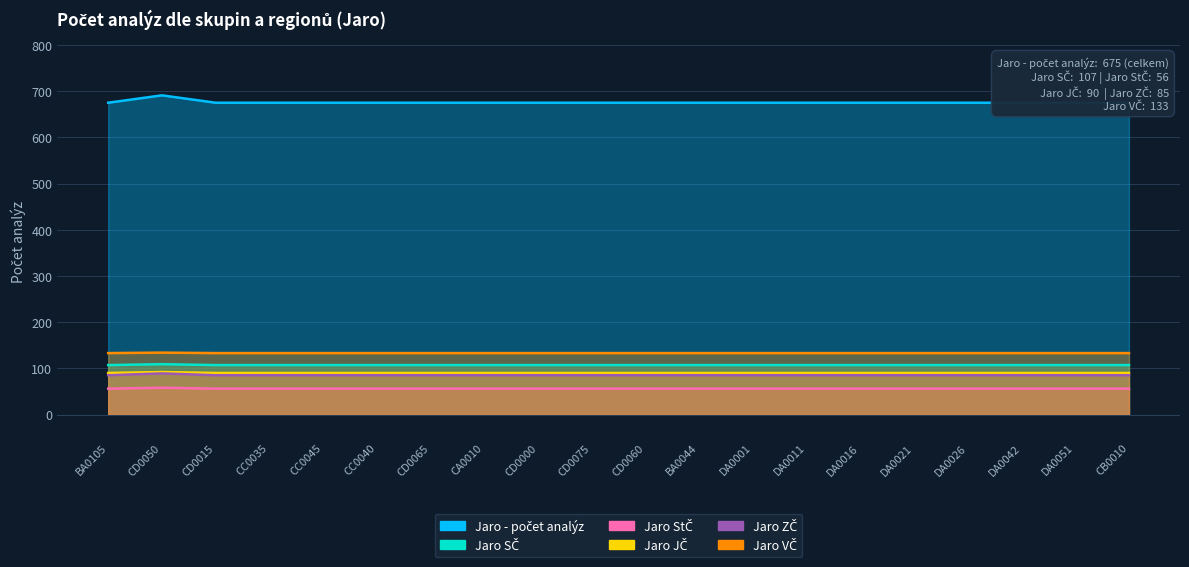

What is the label of the 5th point from the left?

CC0045